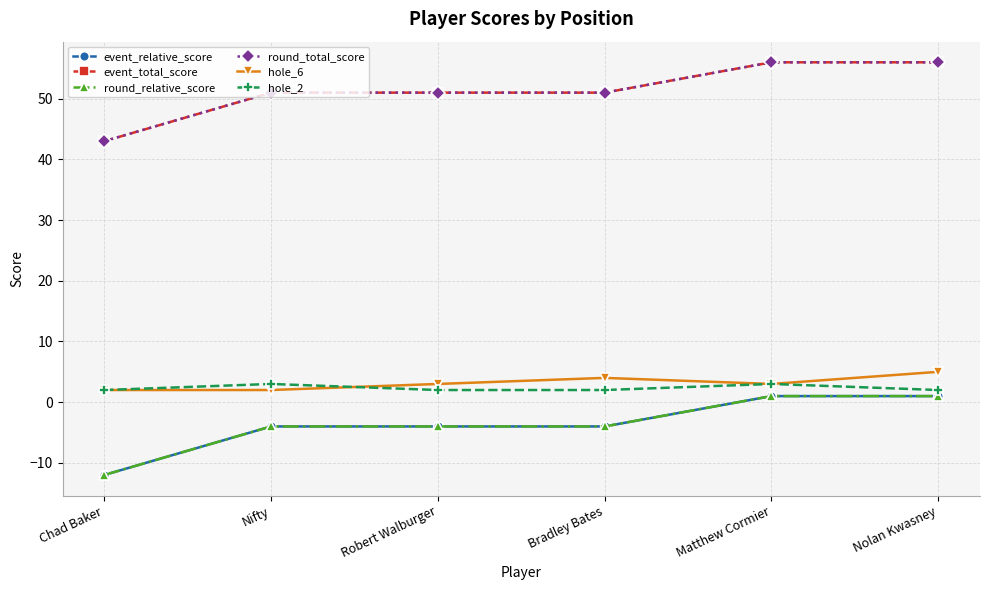

Is this an area chart (filled region under the line)?

No